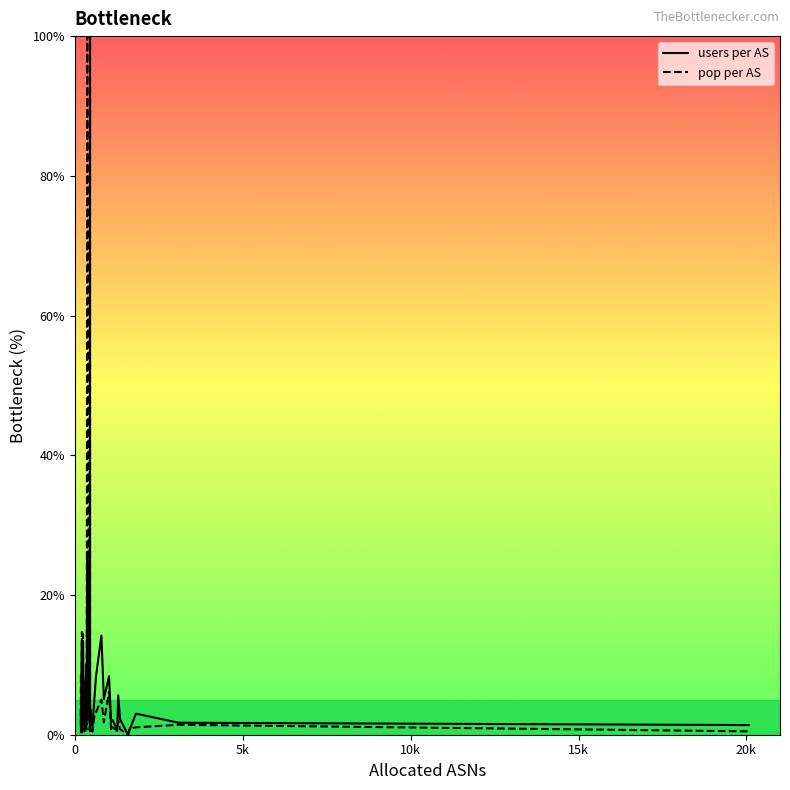

What is the difference between the maximum and minimum values in the users per AS series?

100.0